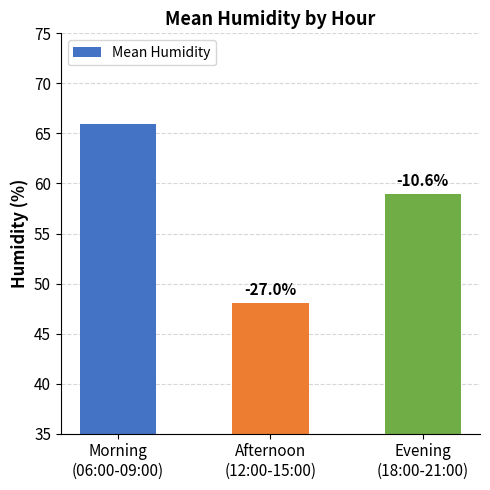

Are the bars horizontal?

No